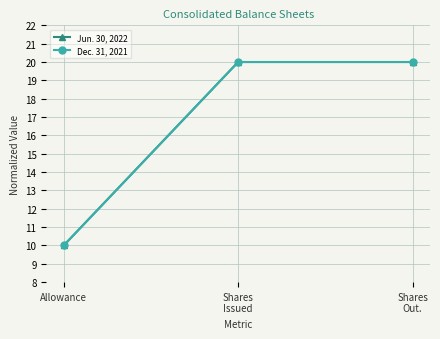

Is the value of Jun. 30, 2022 at Shares
Issued greater than the value of Dec. 31, 2021 at Allowance?

Yes